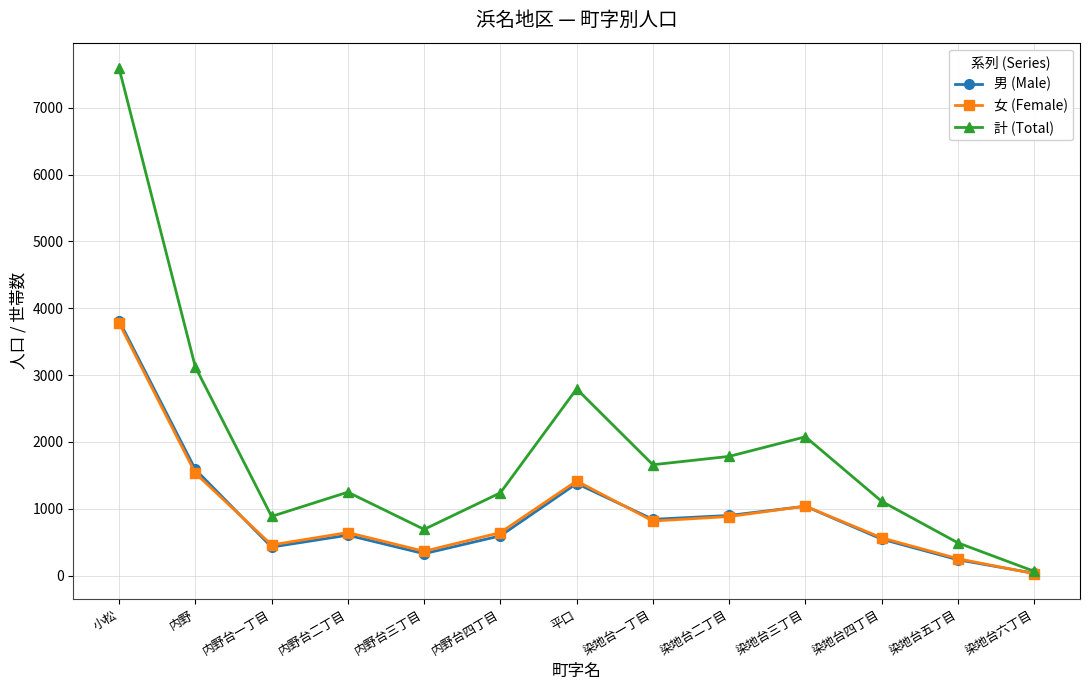

At how many categories does at least one series exceed 4550?

1